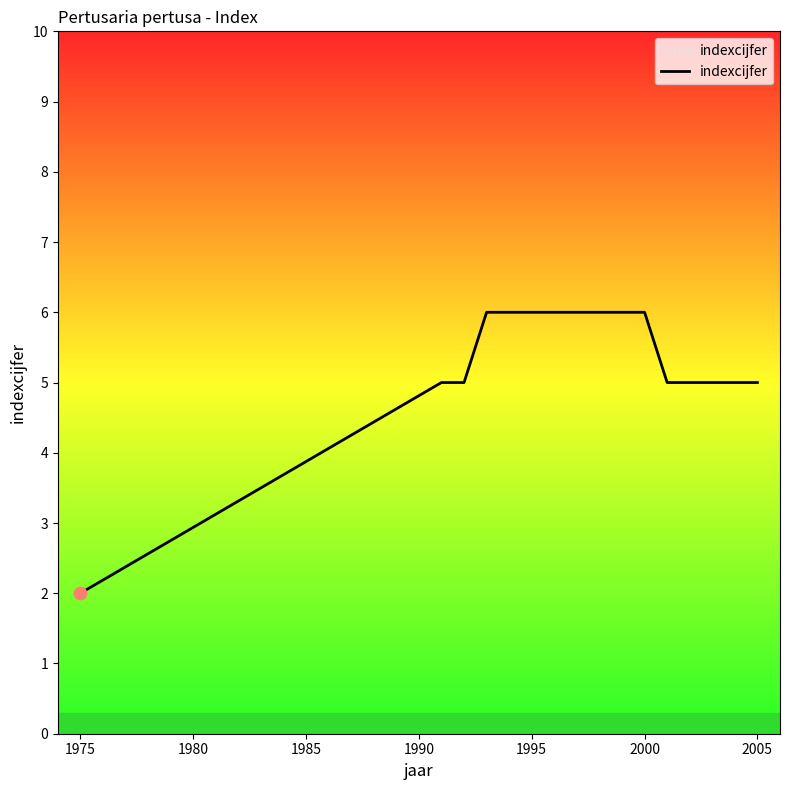

What is the maximum value shown in the chart?

6